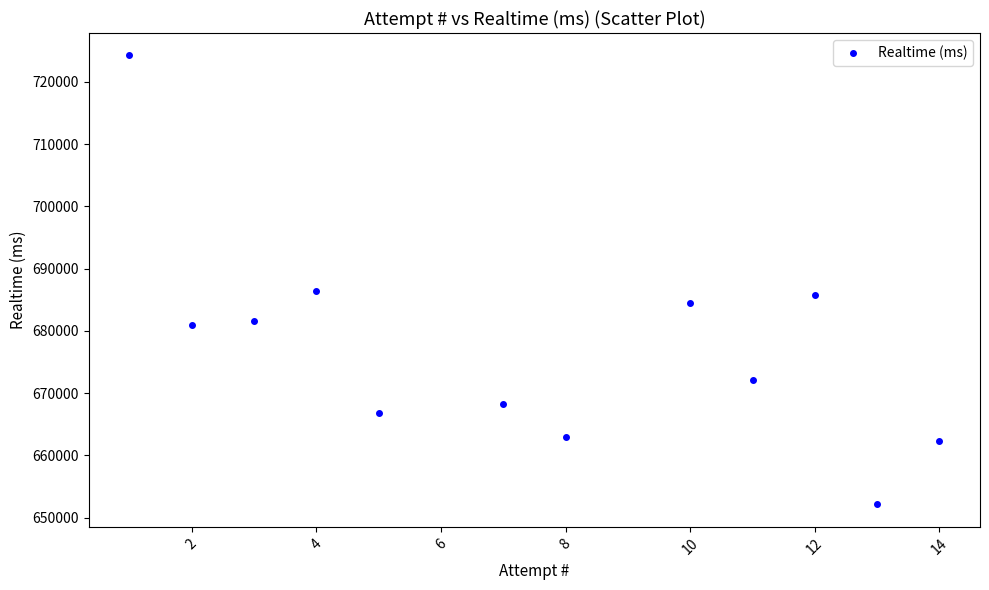

What is the range of X values (max minus min)?

13